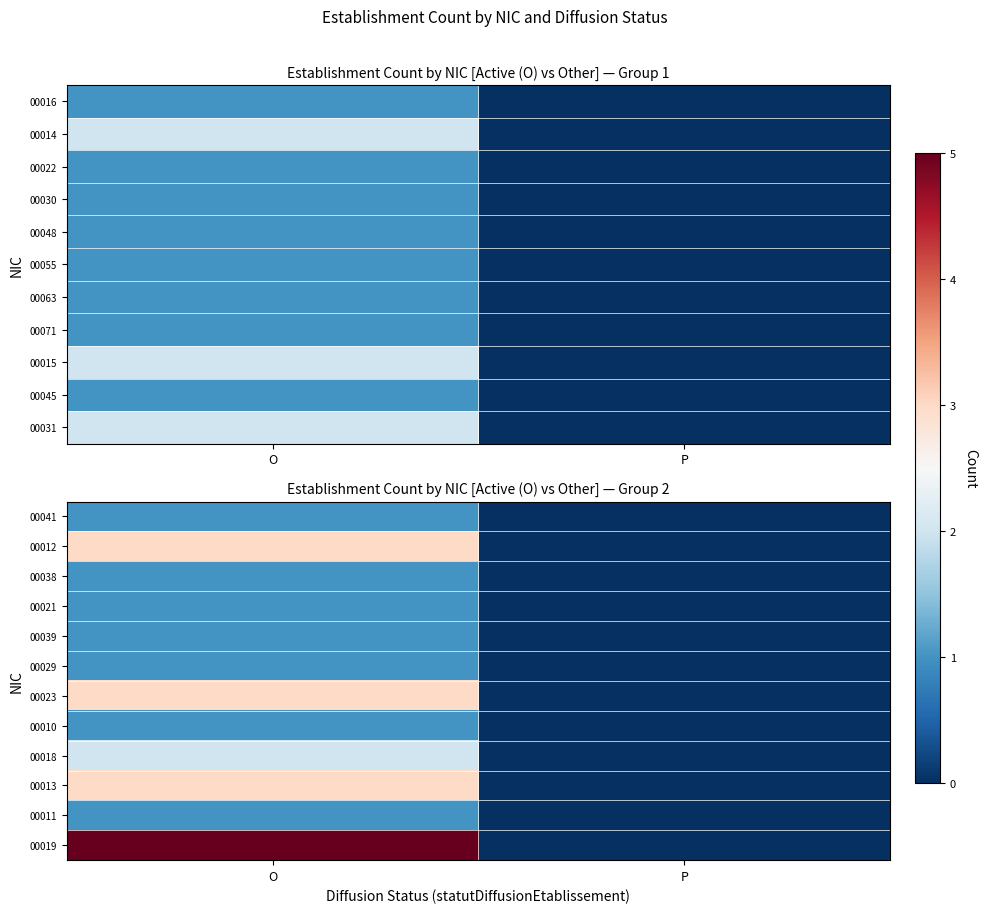

Rank the categories by 00012 value from lowest to highest.

P, O